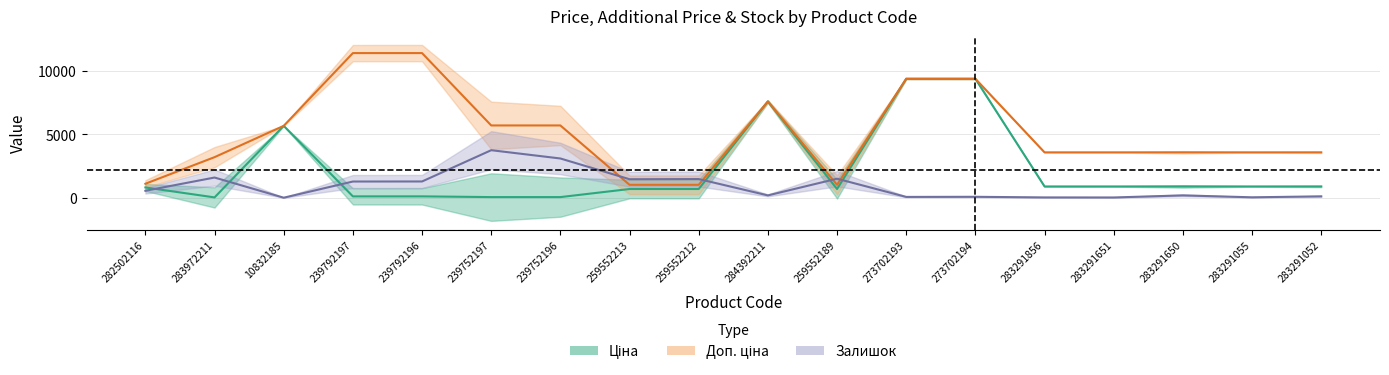

True or false: Залишок has more than 0 points higher than both neighbors.

True